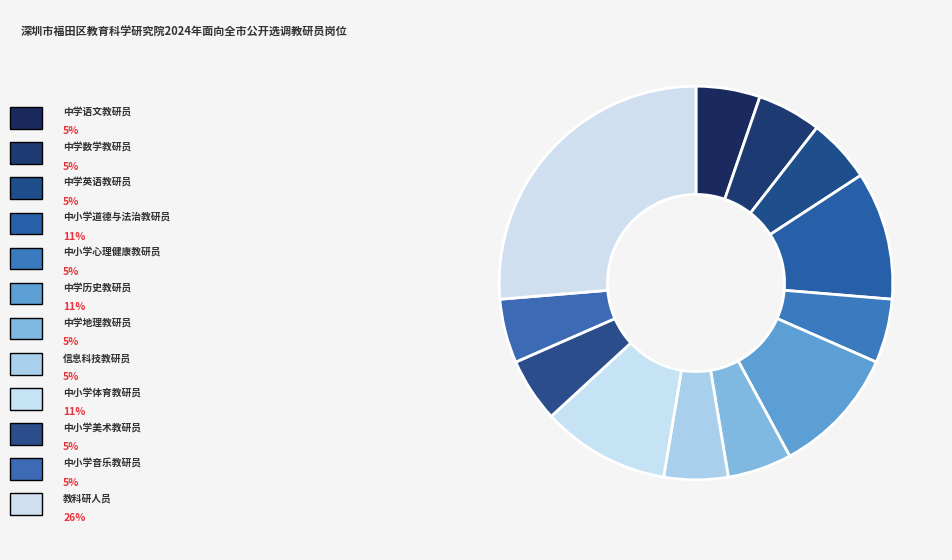

How many slices are in this pie chart?

12